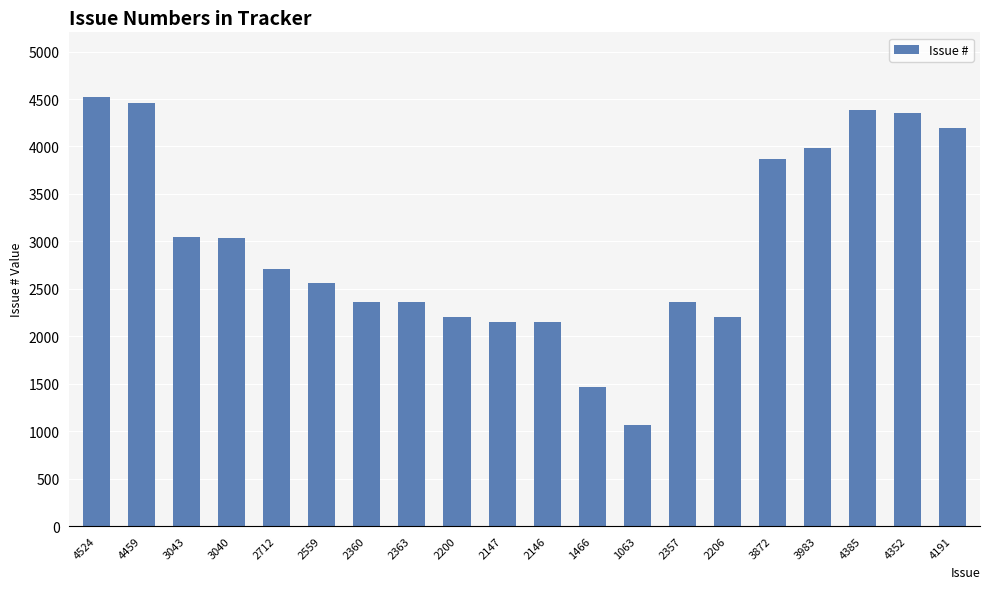

At which label is the value closest to 2793?

2712